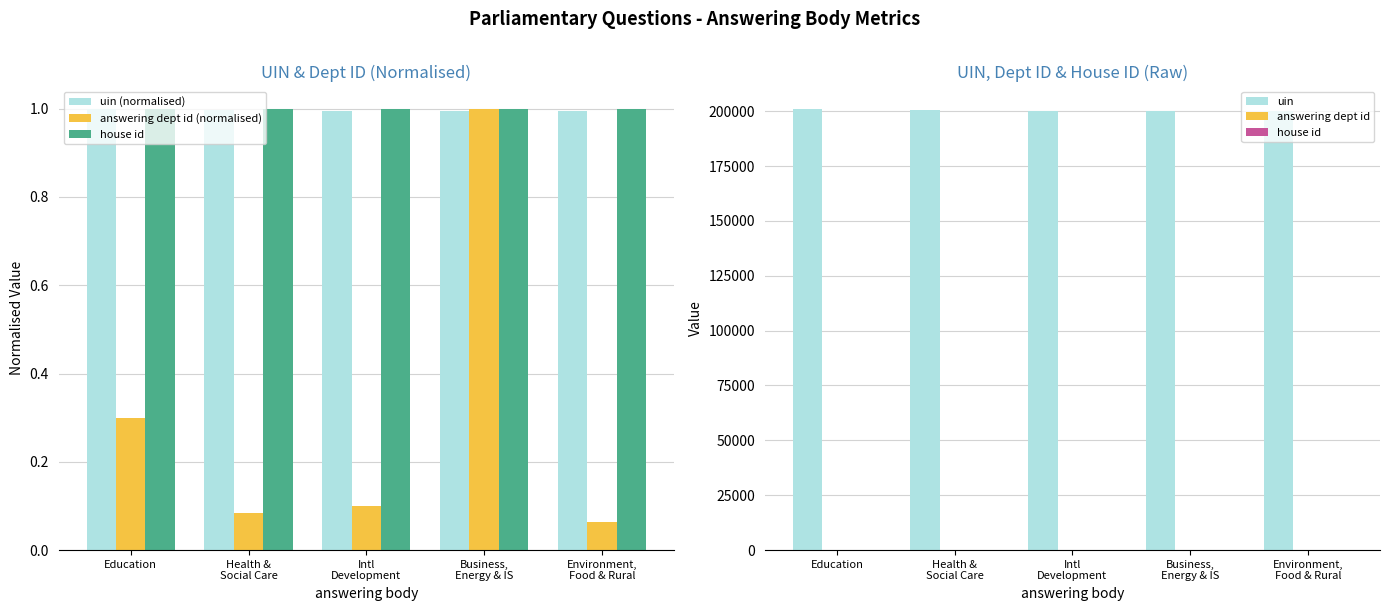

Reading left to right, extract all data points from this chart.

uin (normalised): Education=1.0	Health &
Social Care=1.0	Intl
Development=1.0	Business,
Energy & IS=1.0	Environment,
Food & Rural=1.0
answering dept id (normalised): Education=0.3	Health &
Social Care=0.1	Intl
Development=0.1	Business,
Energy & IS=1.0	Environment,
Food & Rural=0.1
house id: Education=1.0	Health &
Social Care=1.0	Intl
Development=1.0	Business,
Energy & IS=1.0	Environment,
Food & Rural=1.0
uin: Education=201159.0	Health &
Social Care=200730.0	Intl
Development=200063.0	Business,
Energy & IS=199873.0	Environment,
Food & Rural=199874.0
answering dept id: Education=60.0	Health &
Social Care=17.0	Intl
Development=20.0	Business,
Energy & IS=201.0	Environment,
Food & Rural=13.0